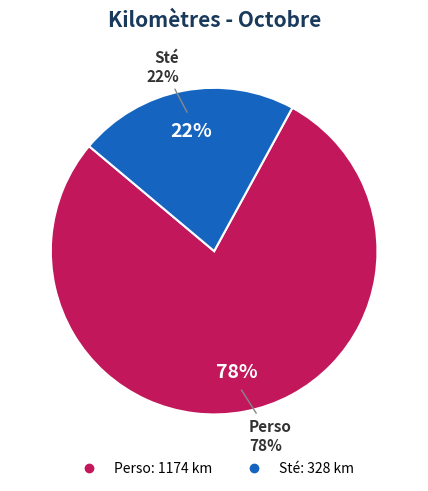

Which has a higher value, Sté or Perso?

Perso